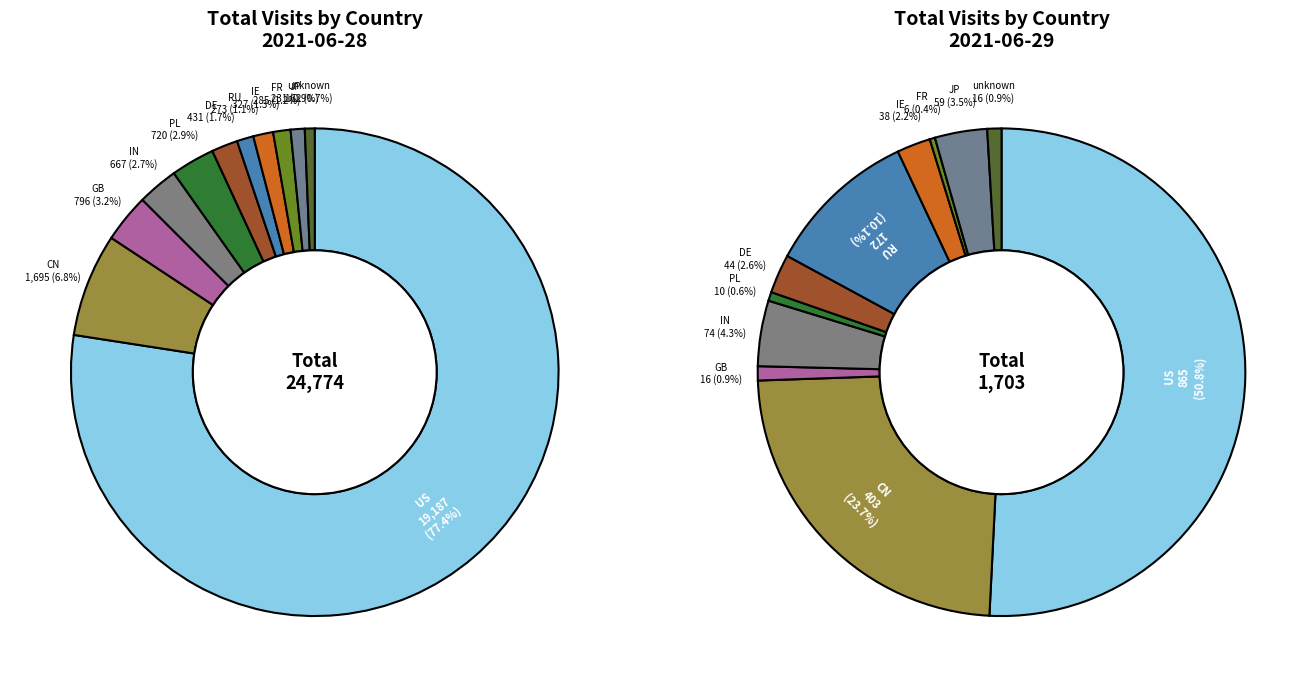

Count the number of slices in the pie.

11